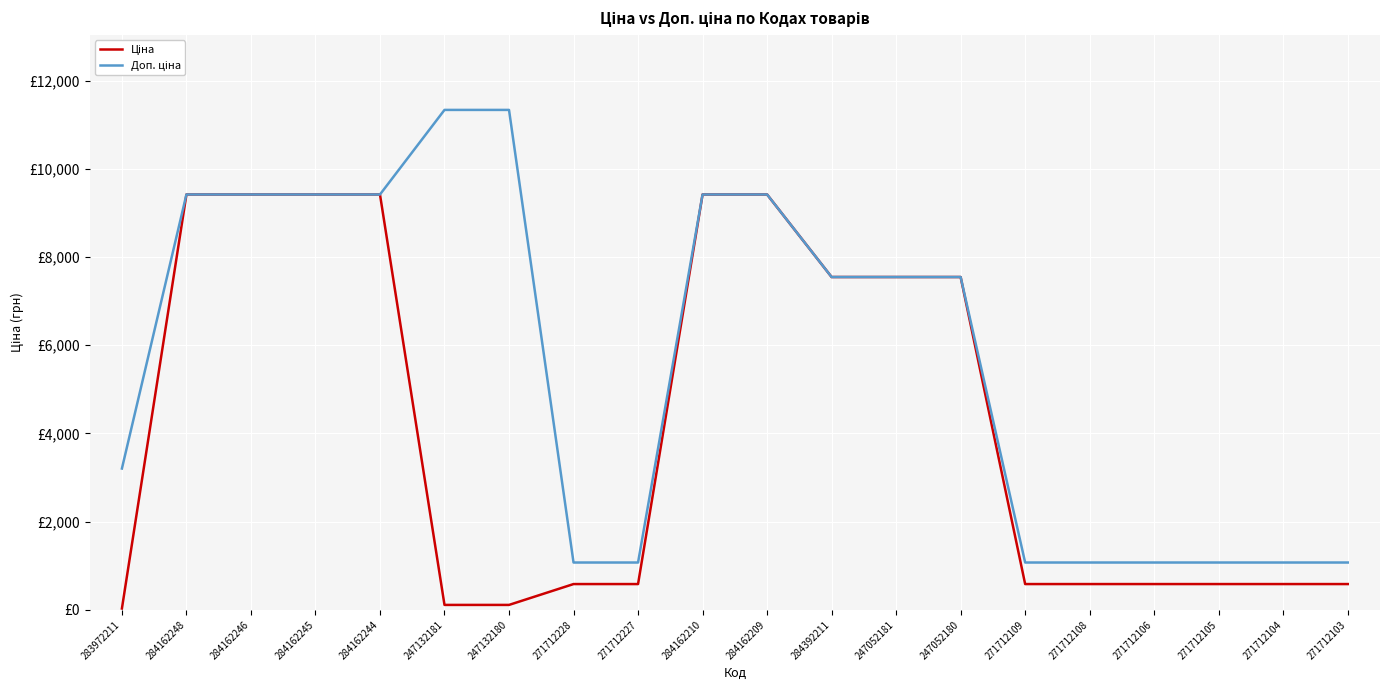

True or false: Доп. ціна has more than 1 interior local peaks.

False